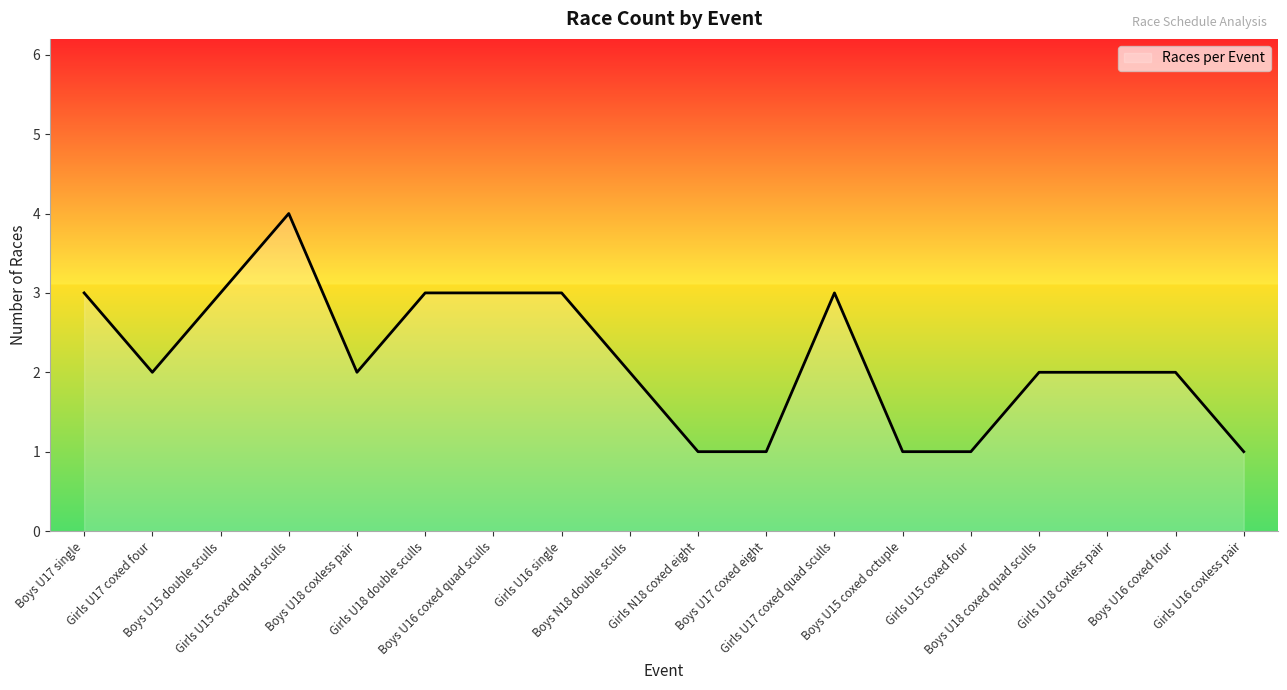

Reading left to right, list all the values displayed in this chart.

Boys U17 single=3	Girls U17 coxed four=2	Boys U15 double sculls=3	Girls U15 coxed quad sculls=4	Boys U18 coxless pair=2	Girls U18 double sculls=3	Boys U16 coxed quad sculls=3	Girls U16 single=3	Boys N18 double sculls=2	Girls N18 coxed eight=1	Boys U17 coxed eight=1	Girls U17 coxed quad sculls=3	Boys U15 coxed octuple=1	Girls U15 coxed four=1	Boys U18 coxed quad sculls=2	Girls U18 coxless pair=2	Boys U16 coxed four=2	Girls U16 coxless pair=1